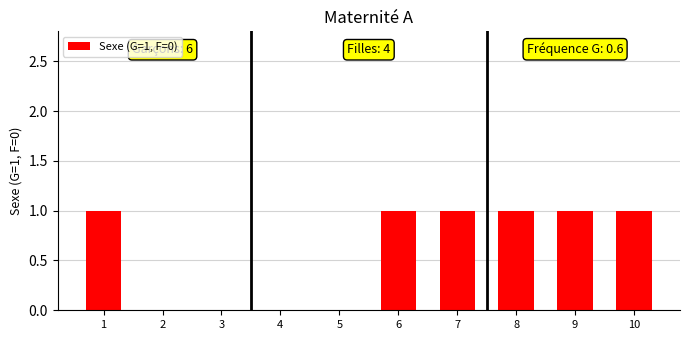

What is the sum of all values?

6